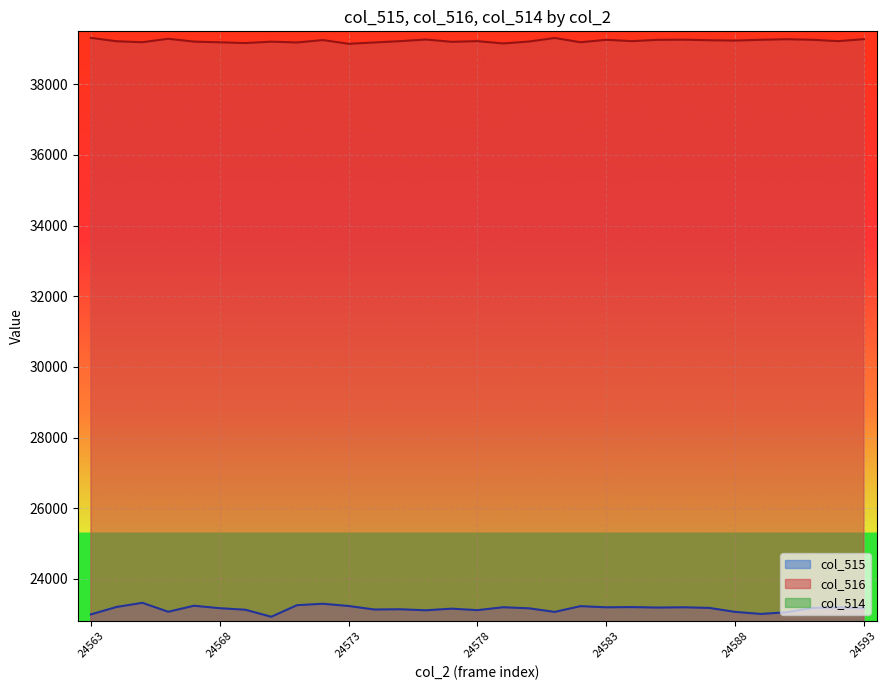

What are all the series names shown in the legend?

col_515, col_516, col_514